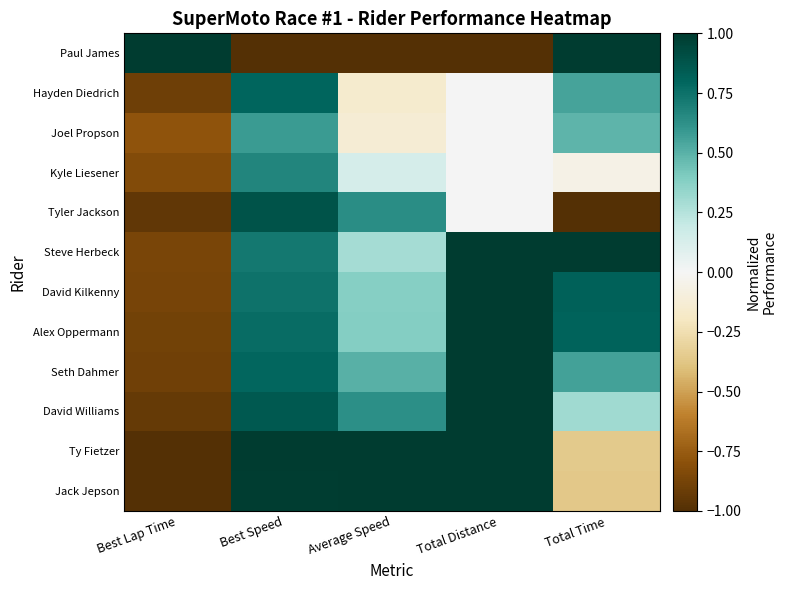

What is the total value across all series at Average Speed?

3.7